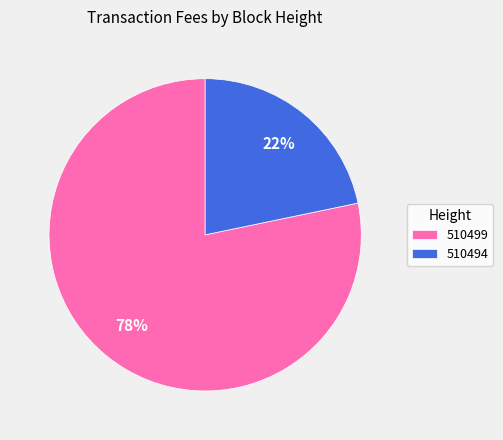

Which category accounts for the majority?

510499